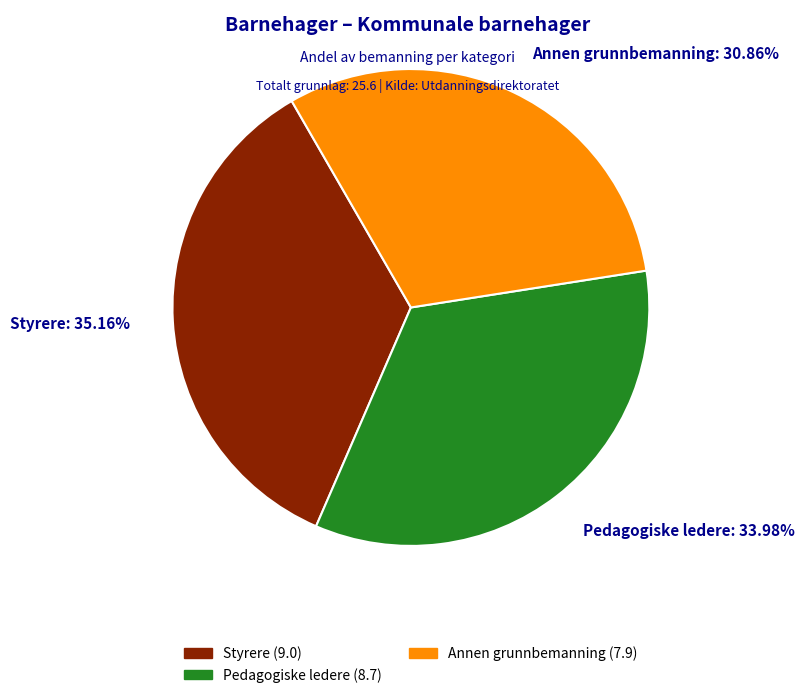

Rank the categories by value from highest to lowest.

Styrere, Pedagogiske ledere, Annen grunnbemanning